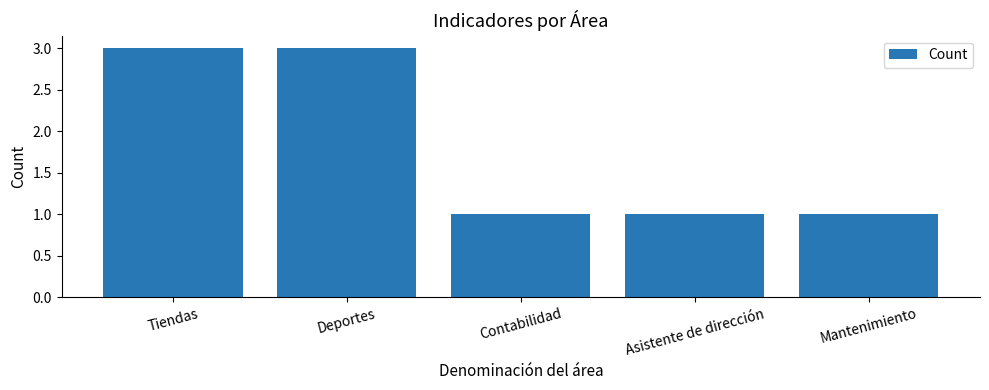

What is the average value?

2